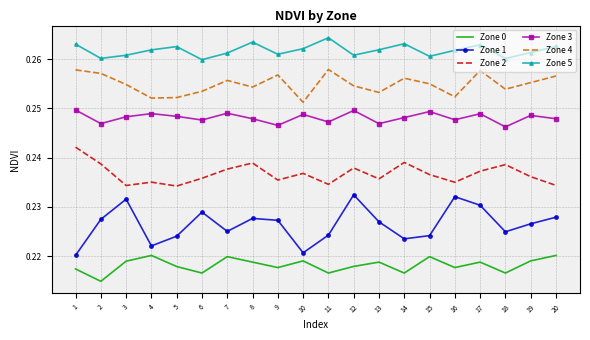

Which label corresponds to the largest value in the chart?

11